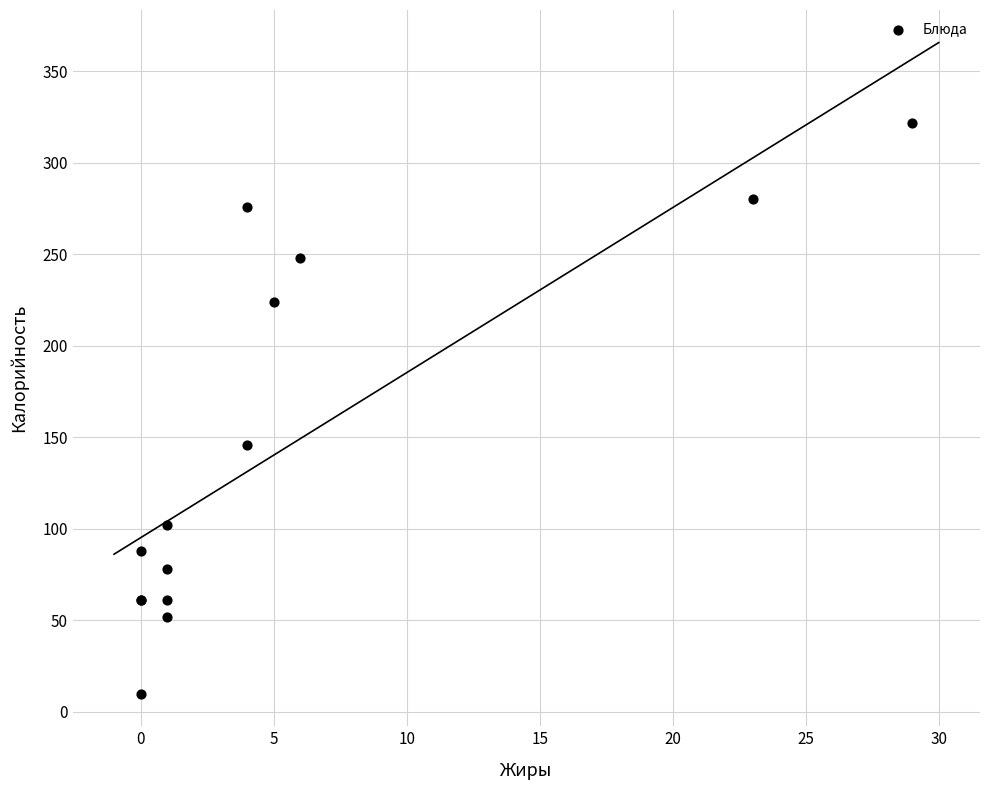

What Y value in the scatter plot is closest to 166?

146